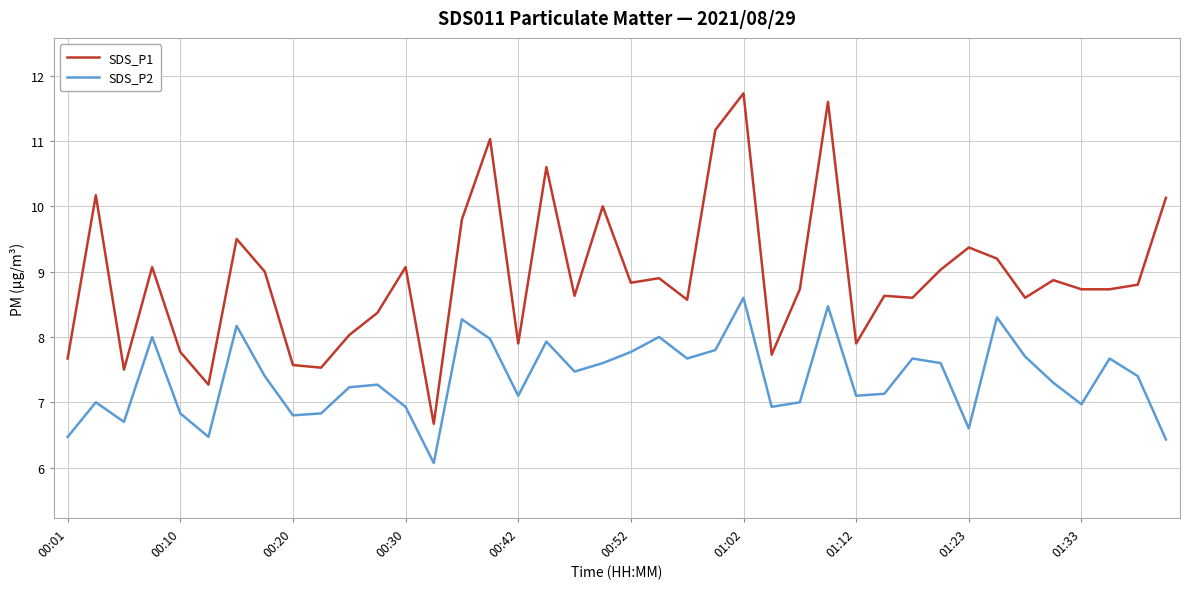

True or false: SDS_P1 and SDS_P2 cross at least once.

False